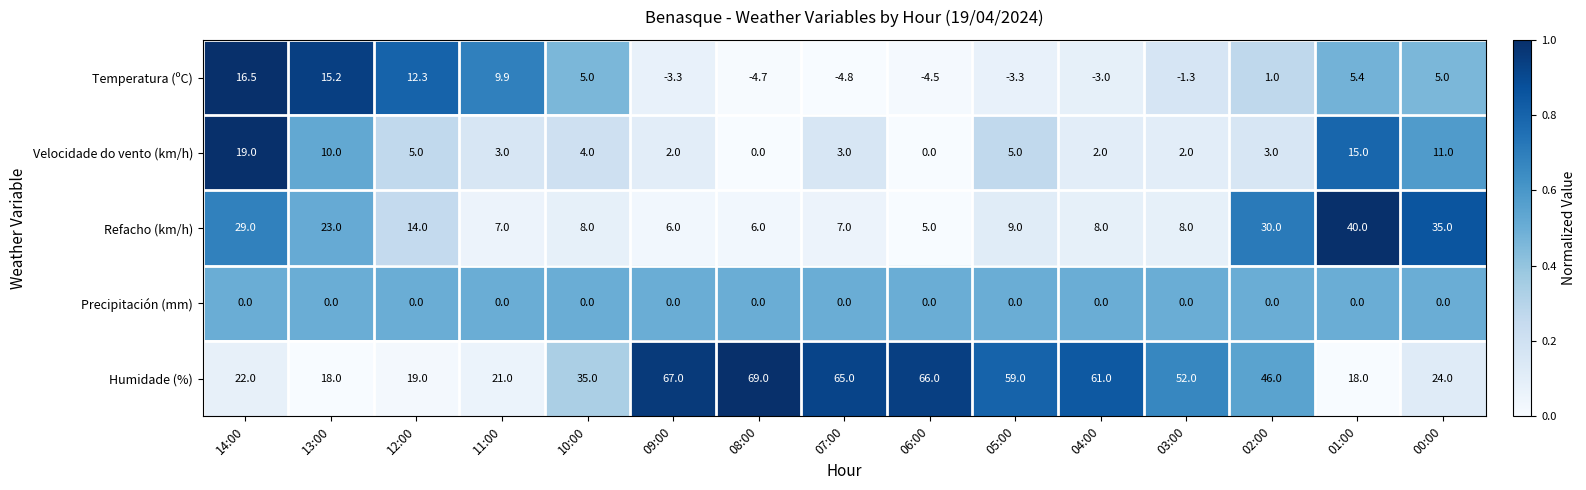

Which series has the widest spread of values?

Humidade (%)